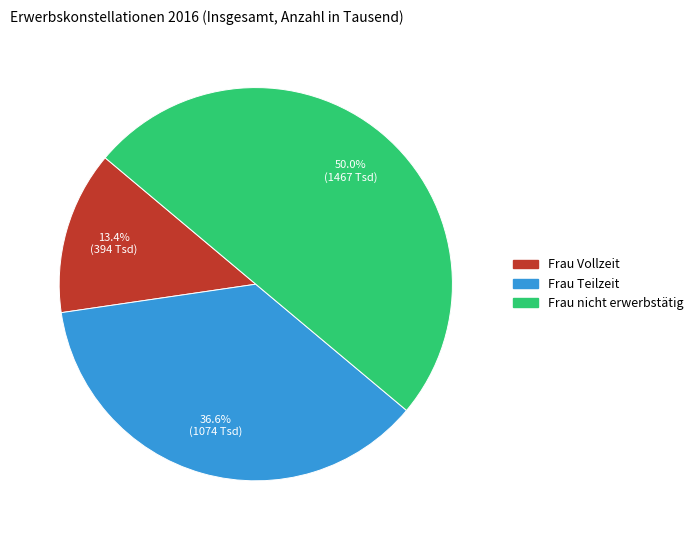

Which slice is the largest?

Frau nicht erwerbstätig